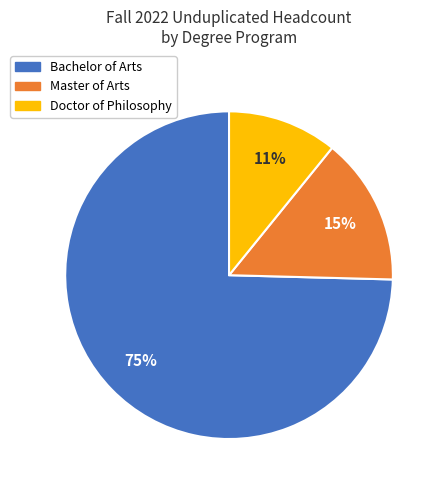

Count the number of slices in the pie.

3